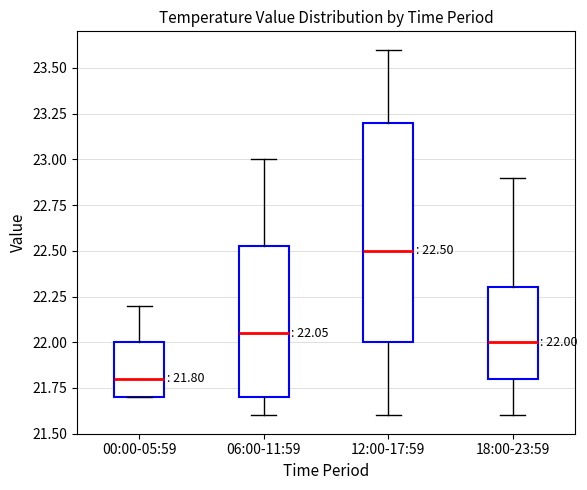

Comparing the boxes themselves (not the whiskers), which one is the tallest?

12:00-17:59